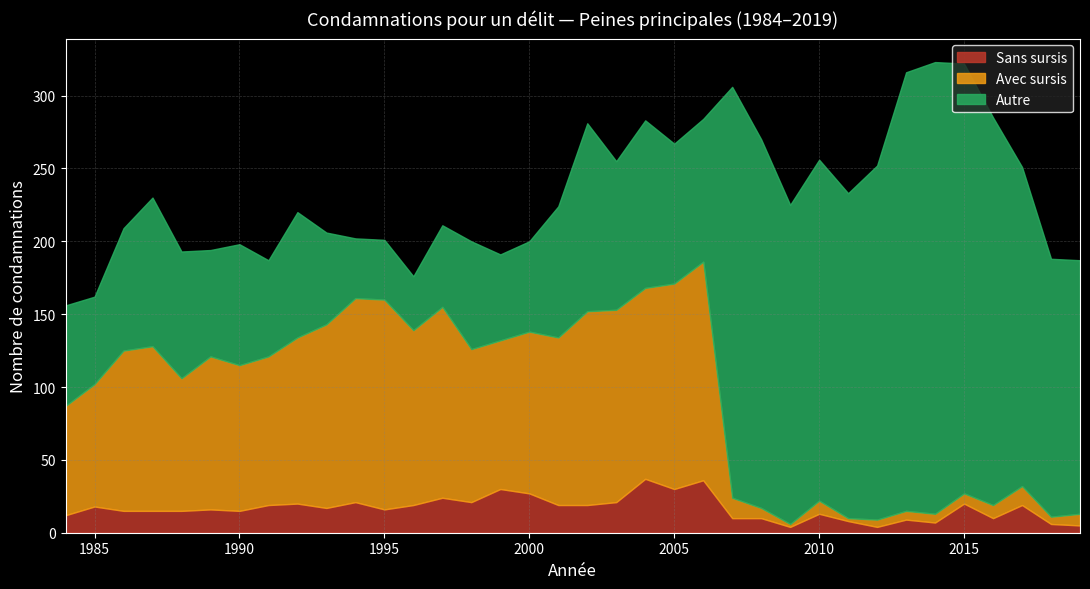

Reading left to right, transcribe all the data shown in this chart.

Total: 0=156	1=162	2=209	3=230	4=193	5=194	6=198	7=187	8=220	9=206	10=202	11=201	12=176	13=211	14=200	15=191	16=200	17=224	18=281	19=255	20=283	21=267	22=284	23=306	24=270	25=225	26=256	27=233	28=252	29=316	30=323	31=322	32=285	33=251	34=188	35=187
Avec sursis: 0=75	1=84	2=110	3=113	4=91	5=105	6=100	7=102	8=114	9=126	10=140	11=144	12=120	13=131	14=105	15=102	16=111	17=115	18=133	19=132	20=131	21=141	22=150	23=14	24=7	25=2	26=9	27=2	28=5	29=6	30=6	31=7	32=9	33=13	34=5	35=8
Sans sursis: 0=12	1=18	2=15	3=15	4=15	5=16	6=15	7=19	8=20	9=17	10=21	11=16	12=19	13=24	14=21	15=30	16=27	17=19	18=19	19=21	20=37	21=30	22=36	23=10	24=10	25=4	26=13	27=8	28=4	29=9	30=7	31=20	32=10	33=19	34=6	35=5